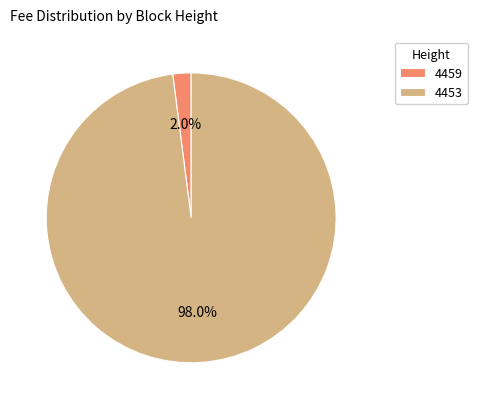

The 4459 slice represents 2% of the pie. True or false?

True